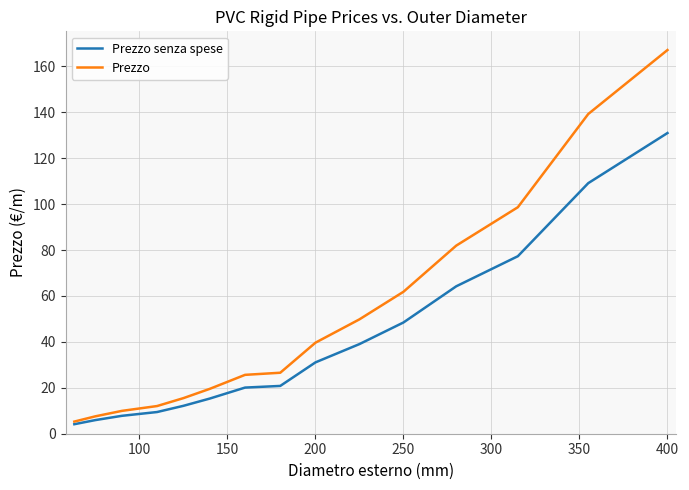

Which series has the widest spread of values?

Prezzo